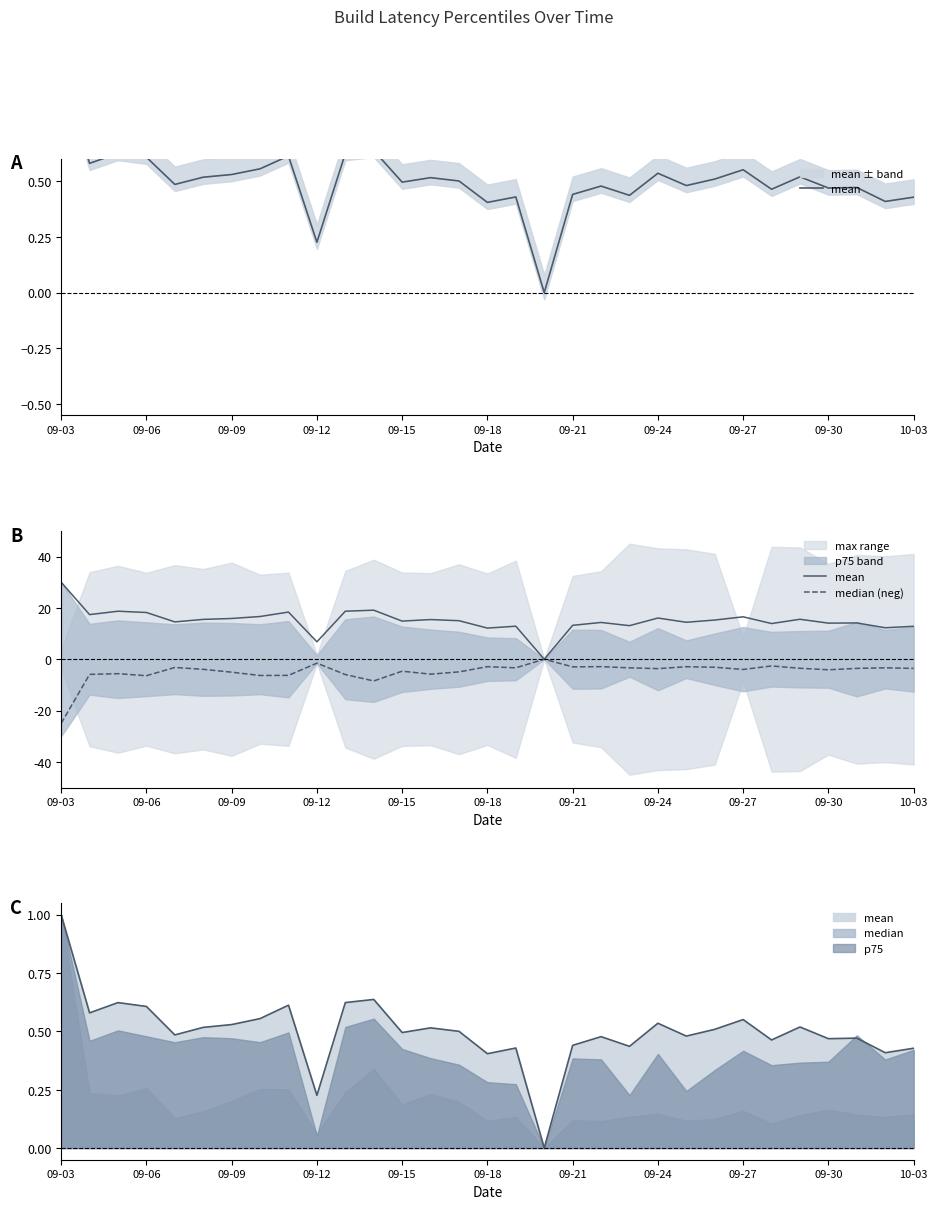

True or false: mean and median (neg) intersect in this chart.

False